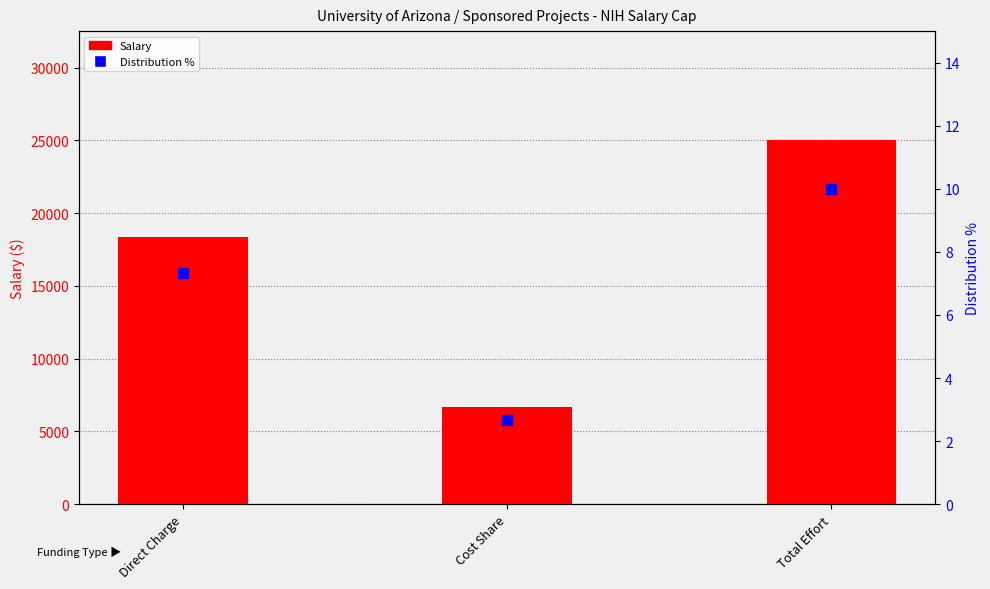

What is the total value across all series at Total Effort?

25010.0